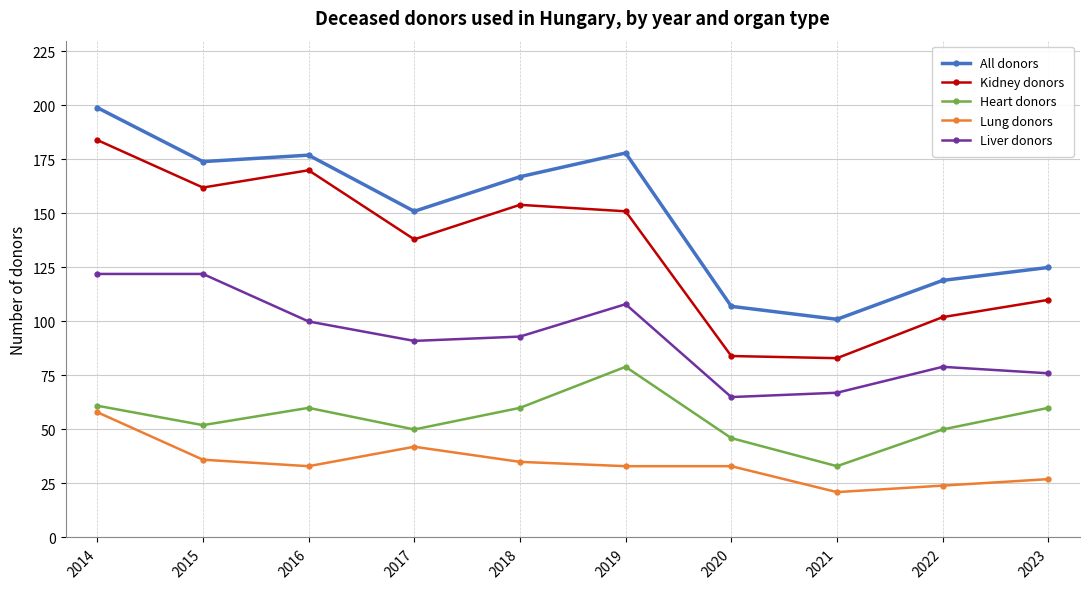

Which series has the widest spread of values?

Kidney donors